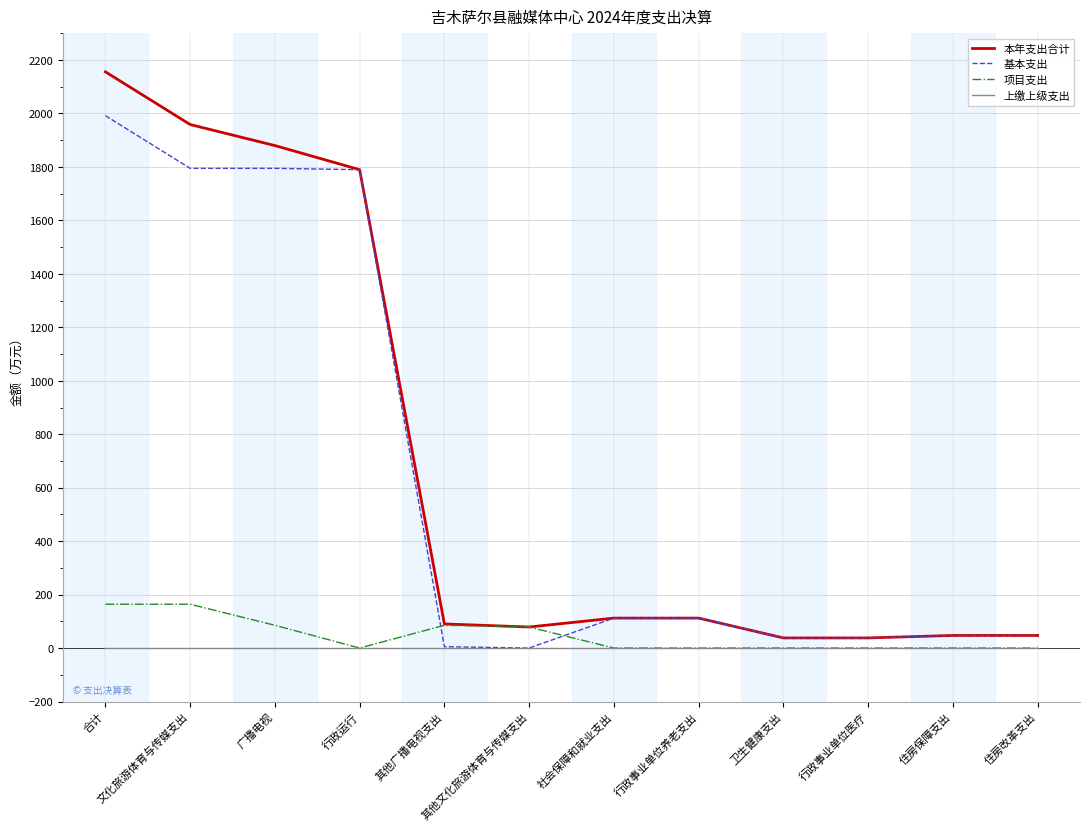

What is the difference between the maximum and minimum values in the 本年支出合计 series?

2118.0